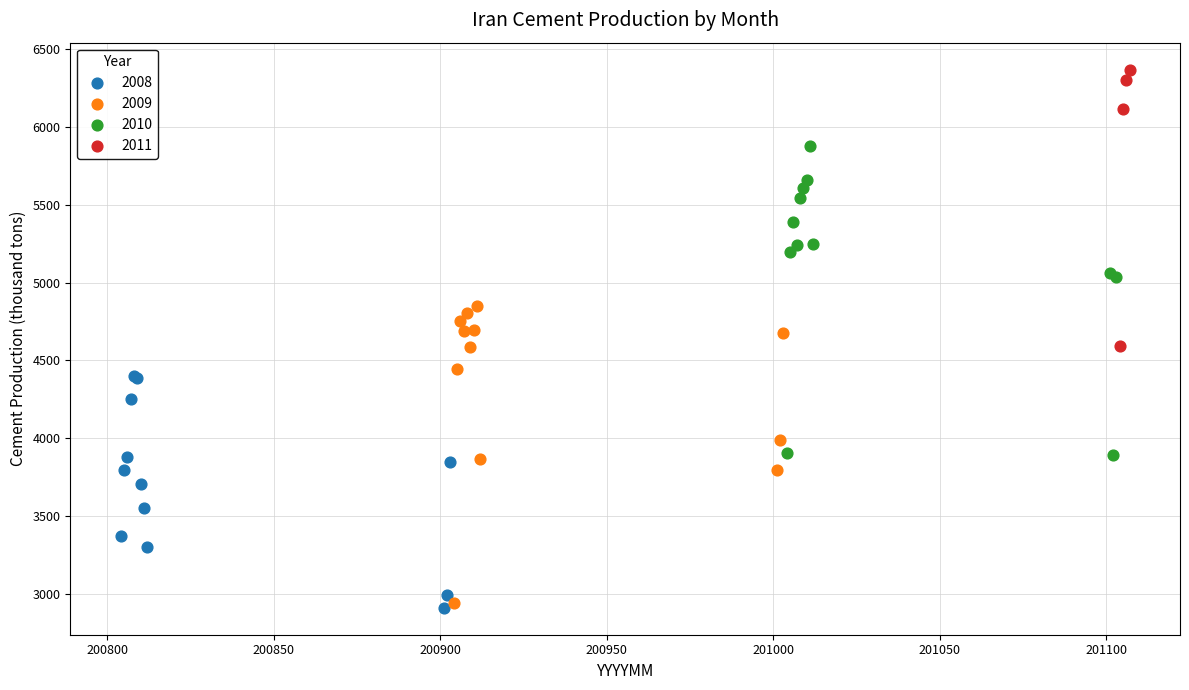

Which series has the largest Y range (max minus min)?

2010